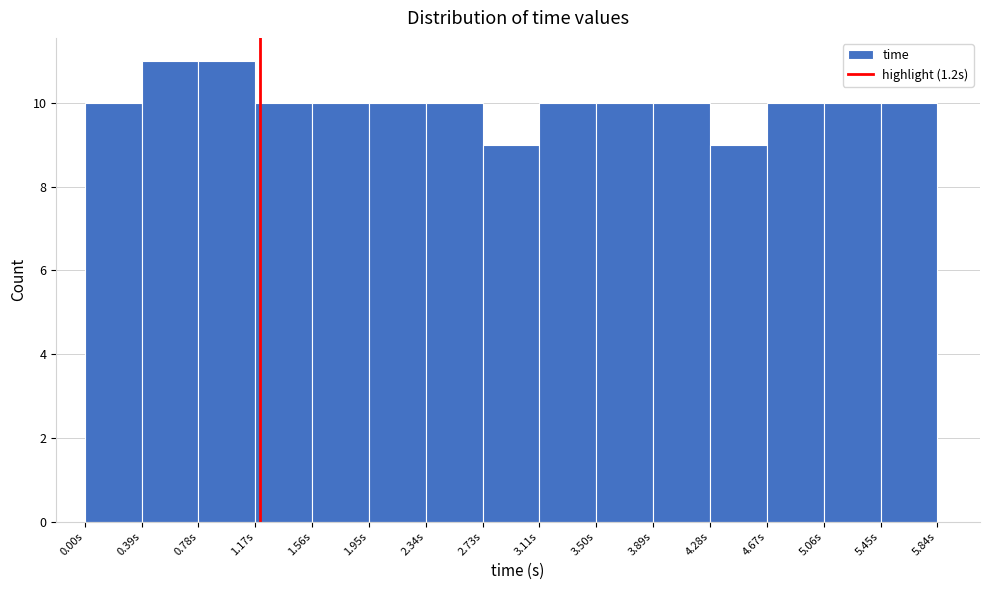

Reading left to right, transcribe this chart: for each bar, give the range it covers on the x-axis and its height. Neither the bar edges nor the heights are printed on the chart, so give them approximately, as read against the axes.

0.00 to 0.40: 10
0.40 to 0.80: 11
0.80 to 1.15: 11
1.15 to 1.55: 10
1.55 to 1.95: 10
1.95 to 2.35: 10
2.35 to 2.75: 10
2.75 to 3.10: 9
3.10 to 3.50: 10
3.50 to 3.90: 10
3.90 to 4.30: 10
4.30 to 4.65: 9
4.65 to 5.05: 10
5.05 to 5.45: 10
5.45 to 5.85: 10